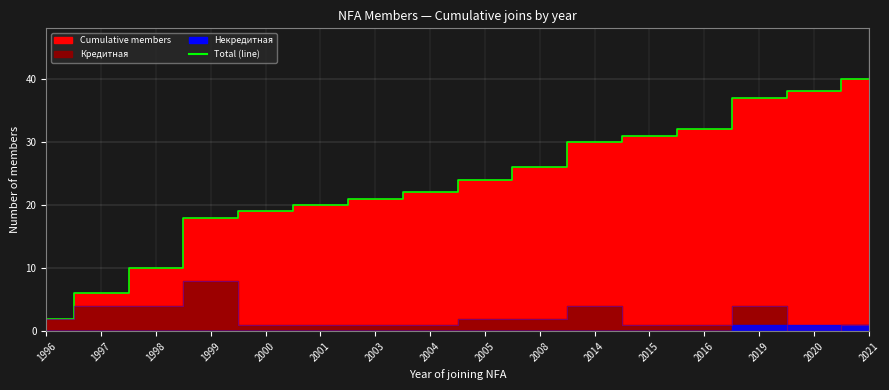

The Кредитная (line) series shows 4 at 1997. True or false?

True